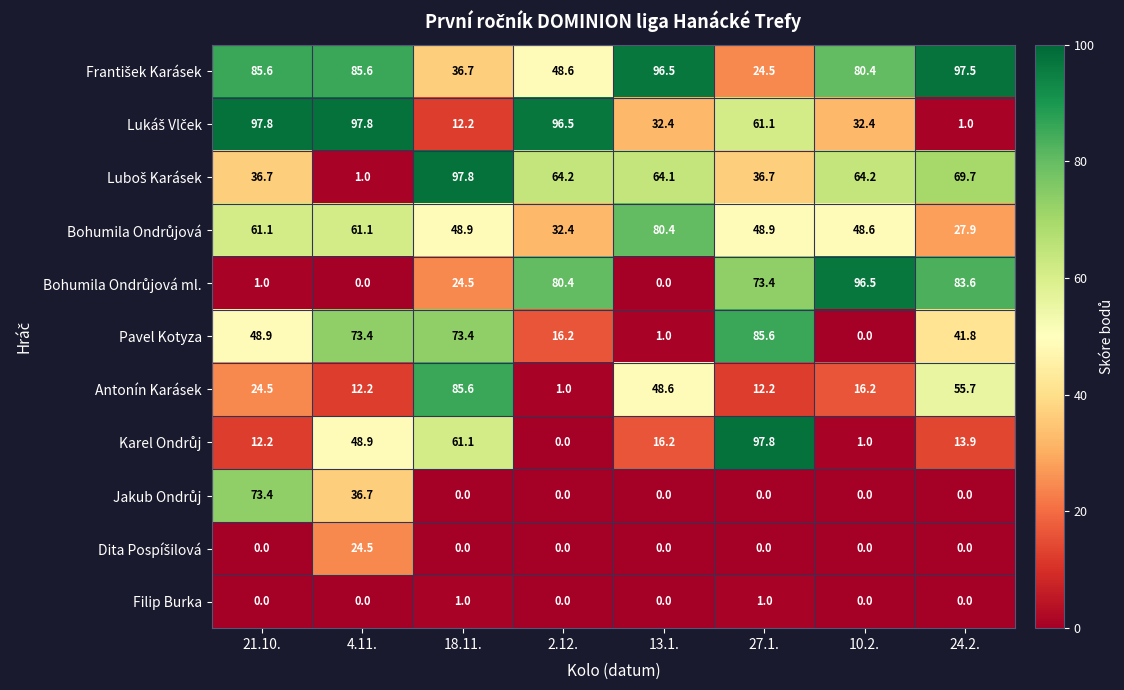

What is the total value across all series at 18.11.?

441.2